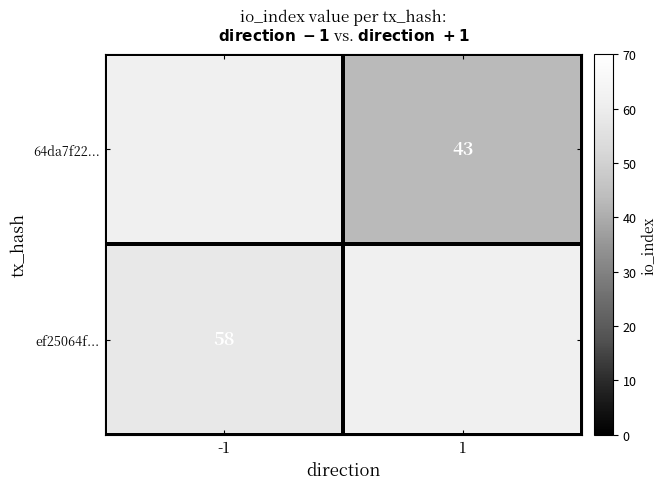

At how many categories does at least one series exceed 49?

1